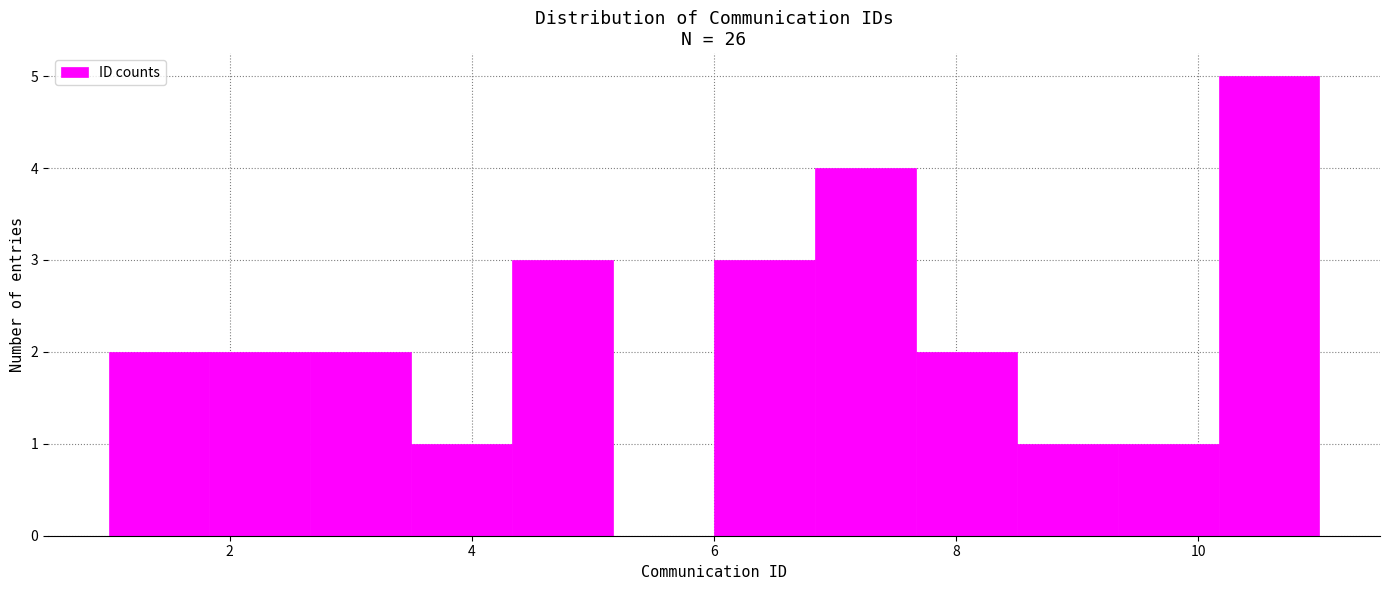

How tall is the bar that spans 4.4 to 5.2 on the x-axis? Neither the bar edges nor the heights are printed on the chart, so give them approximately, as read against the axes.

3